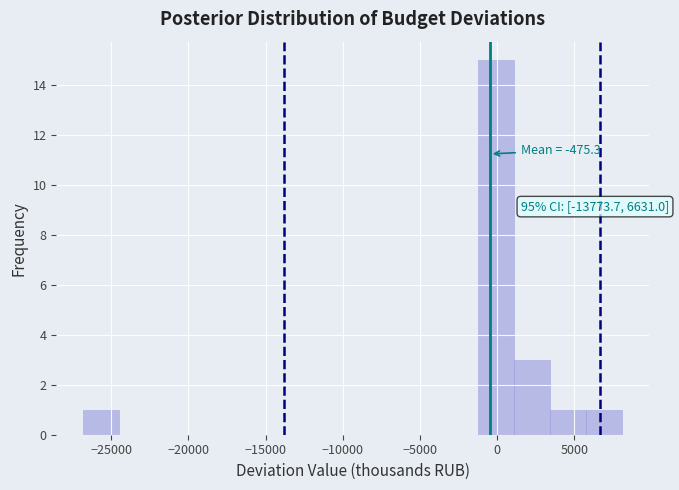

Which range on the x-axis has the tallest bar?

-1000 to 1000